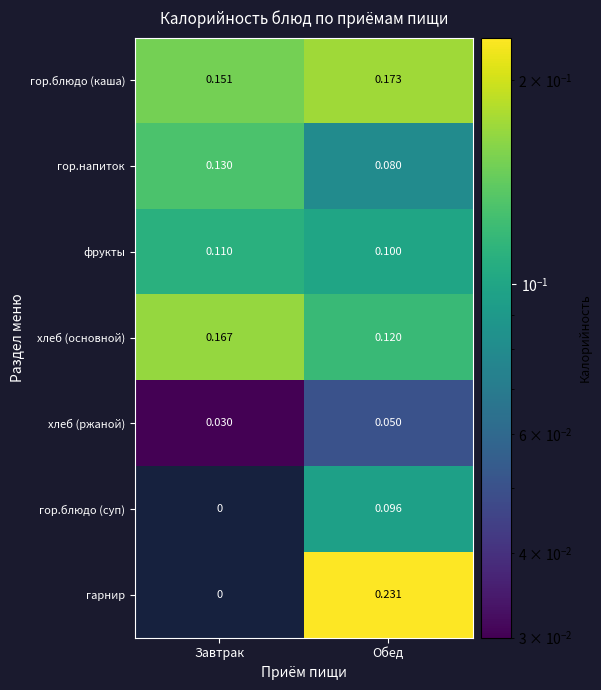

Which category has the lowest value in the хлеб (ржаной) series?

Завтрак